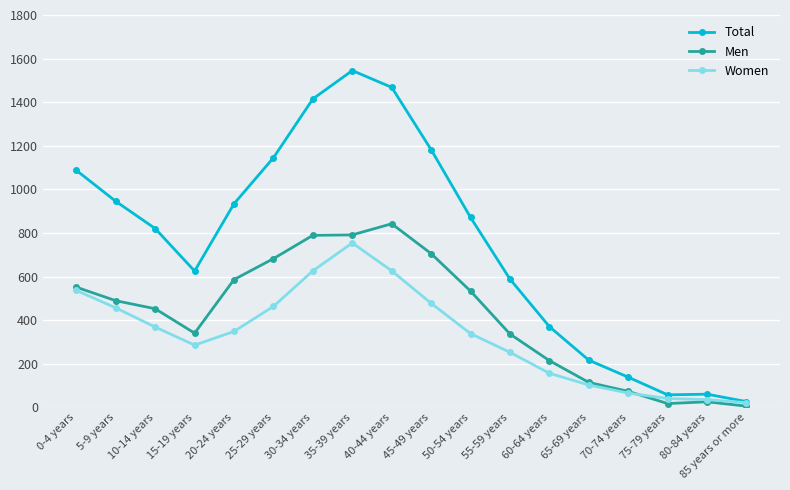

Which series changed the most between 60-64 years and 75-79 years?

Total